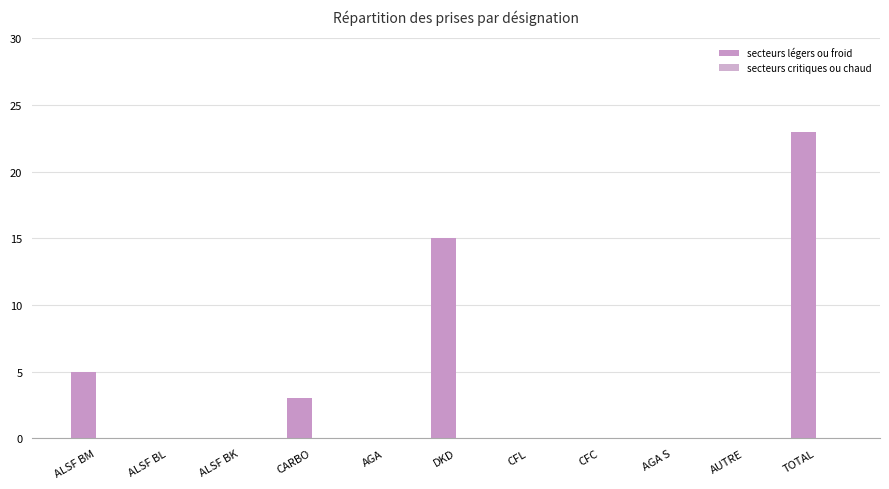

Are the bars horizontal?

No